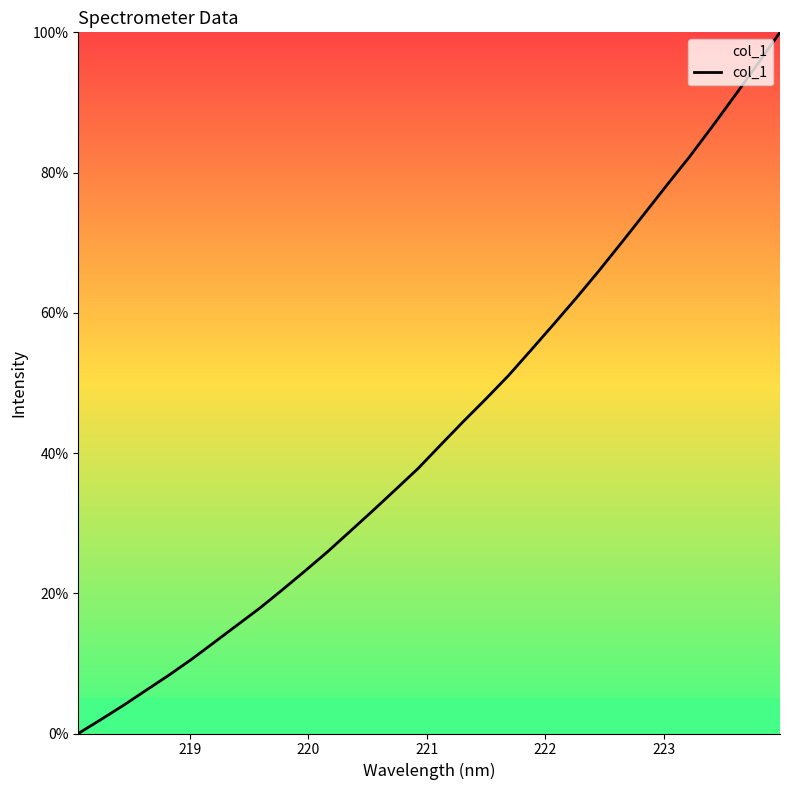

What is the difference between the maximum and minimum values?

100.0